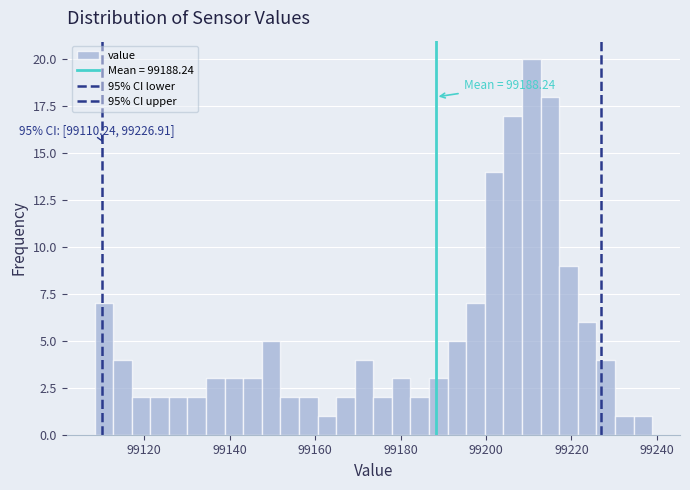

Around what value on the x-axis is the tallest bar? Give the approximate position of its centre, as read against the axis.

99210